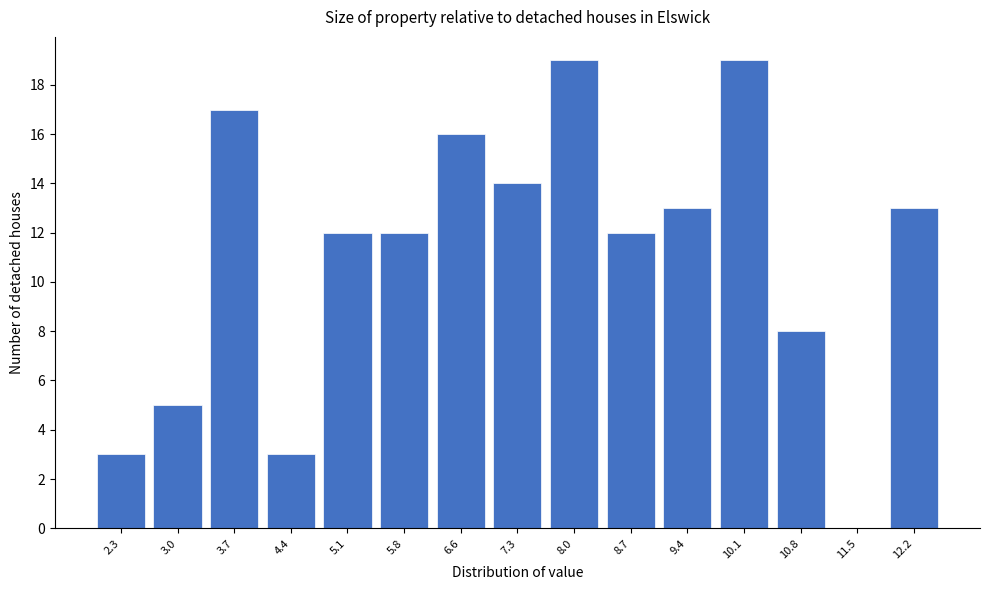

Reading left to right, transcribe all the data shown in this chart.

2.3=3	3.0=5	3.7=17	4.4=3	5.1=12	5.8=12	6.6=16	7.3=14	8.0=19	8.7=12	9.4=13	10.1=19	10.8=8	11.5=0	12.2=13